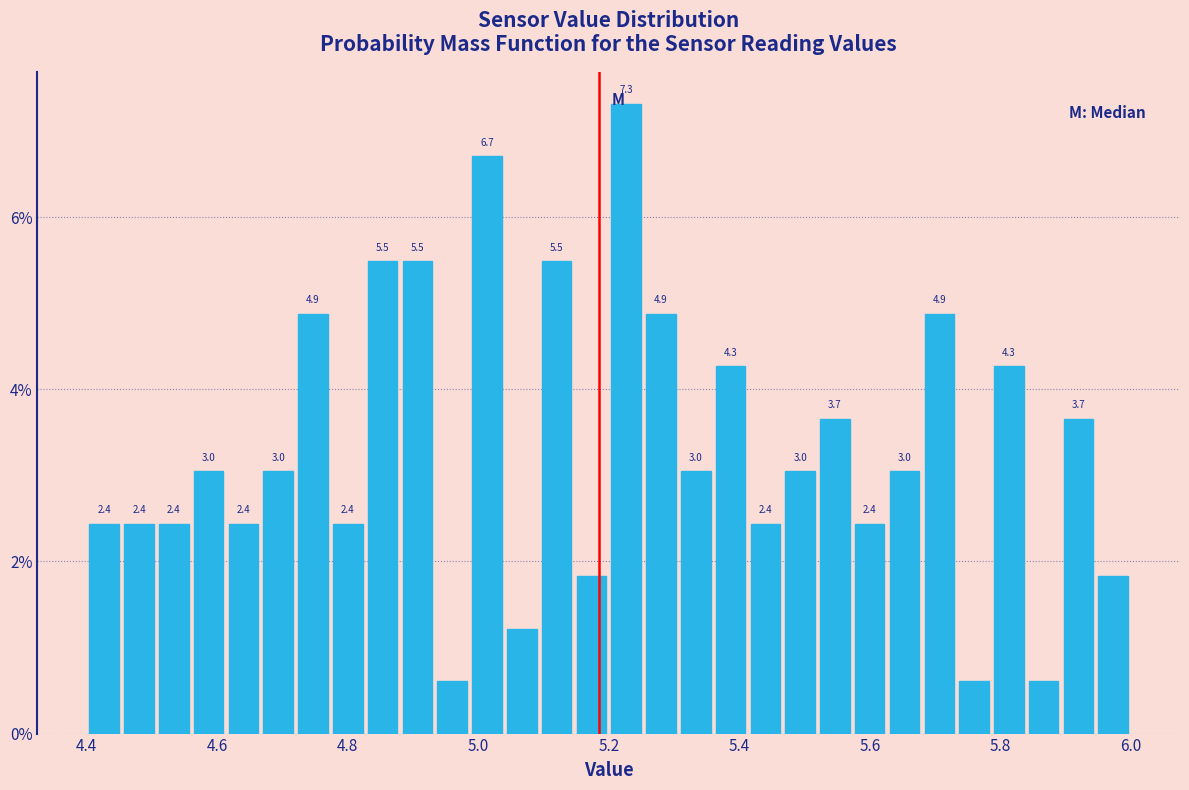

Around what value on the x-axis is the tallest bar? Give the approximate position of its centre, as read against the axis.

5.22